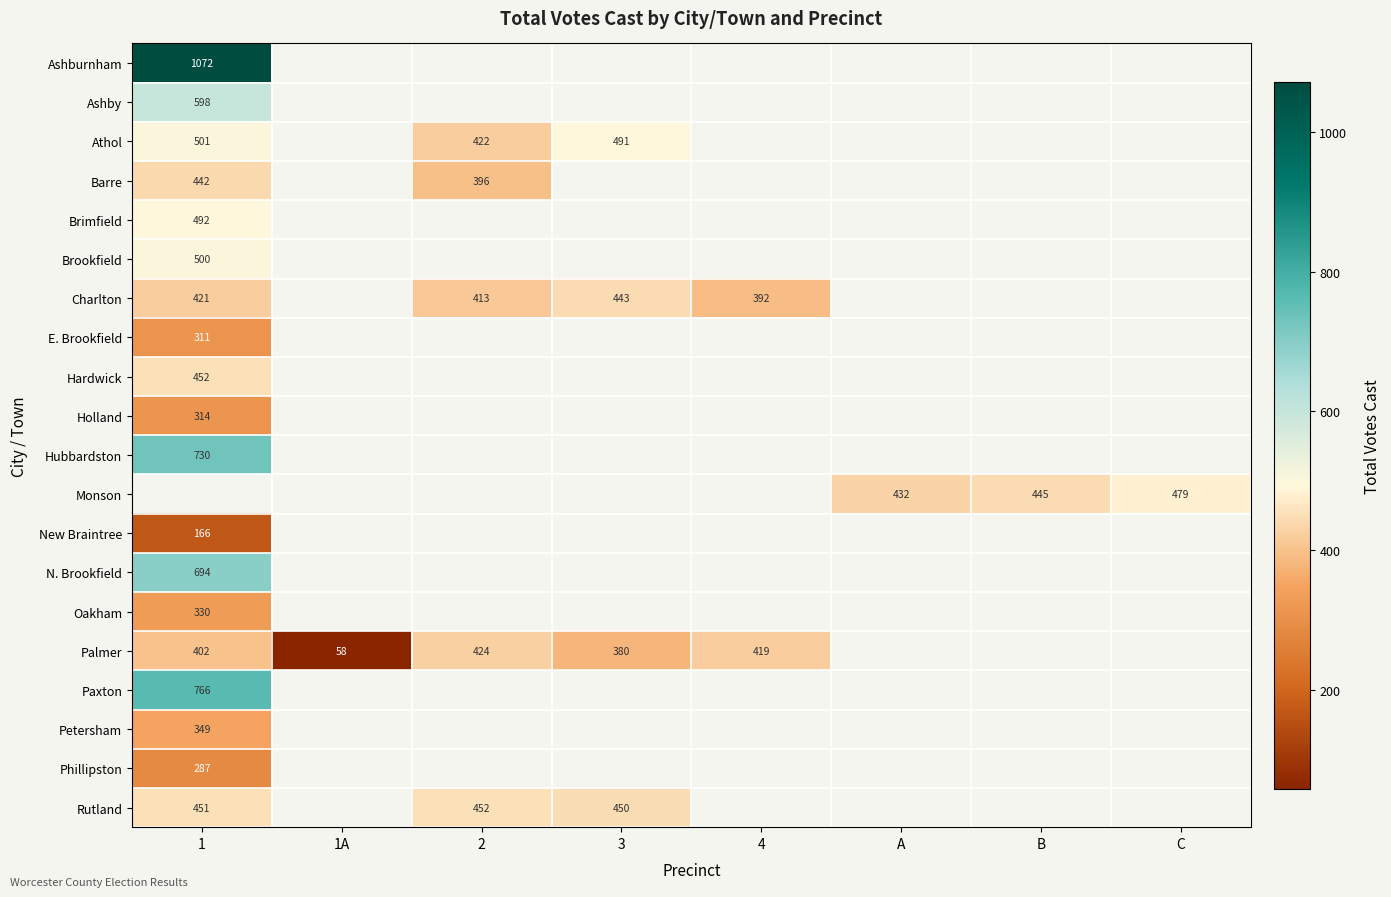

Is it true that Rutland equals 786 at 1?

False